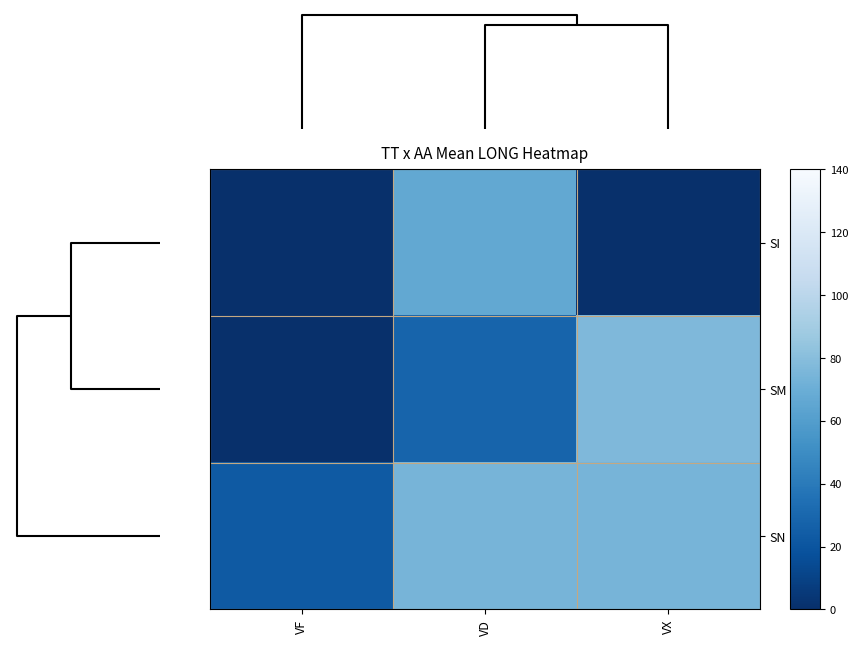

How many categories are shown in the chart?

3